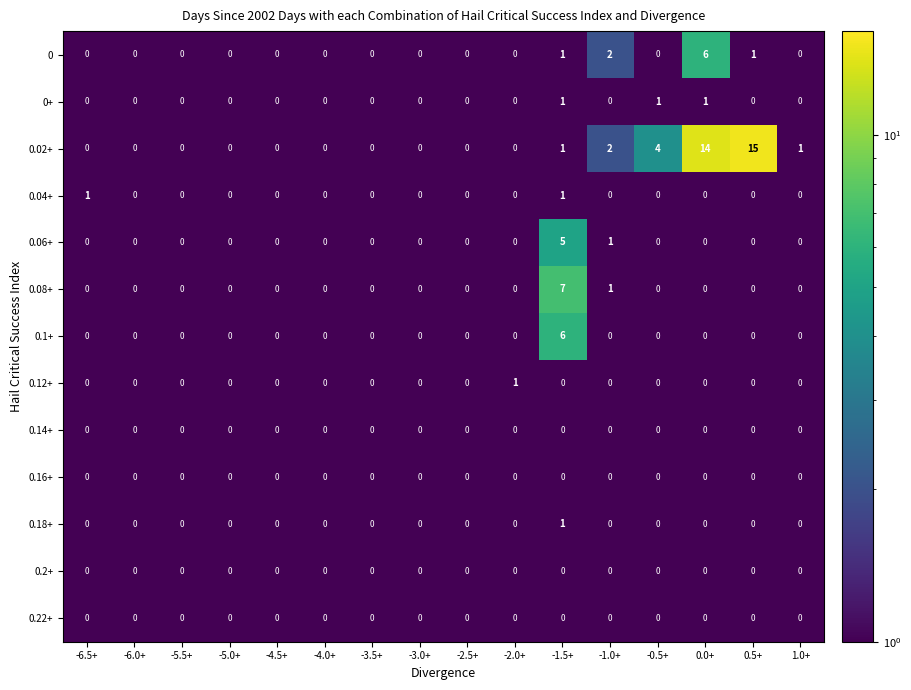

The 0.08+ series shows 0 at -4.0+. True or false?

True